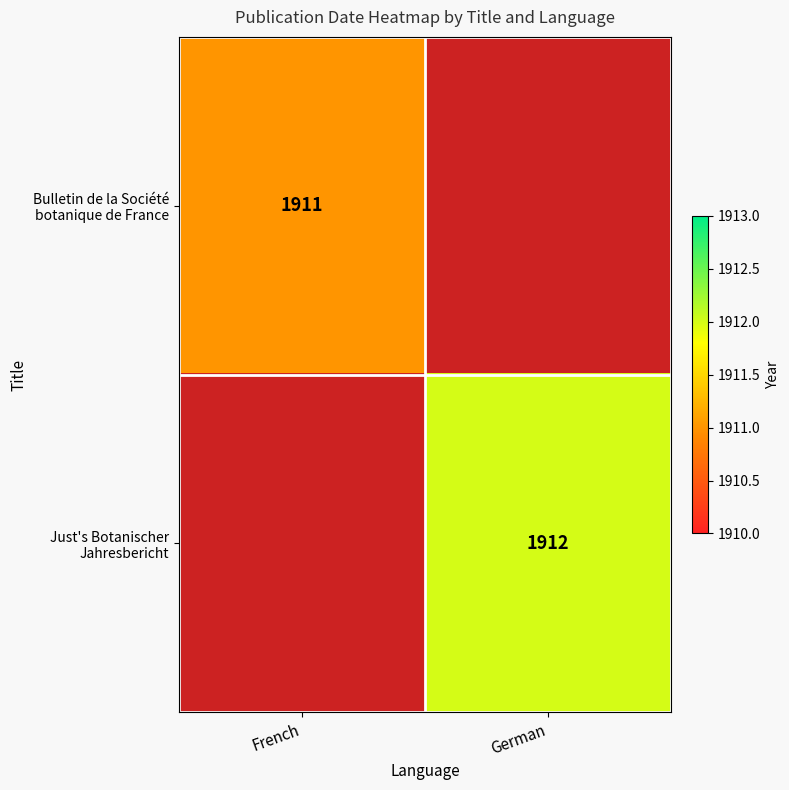

What is the sum of all Just's Botanischer Jahresbericht values?

1912